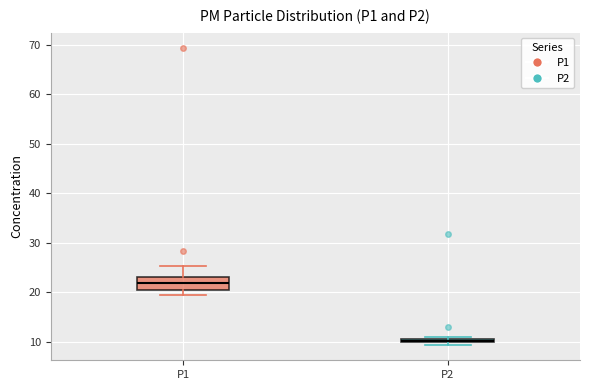

Comparing the boxes themselves (not the whiskers), which one is the tallest?

P1